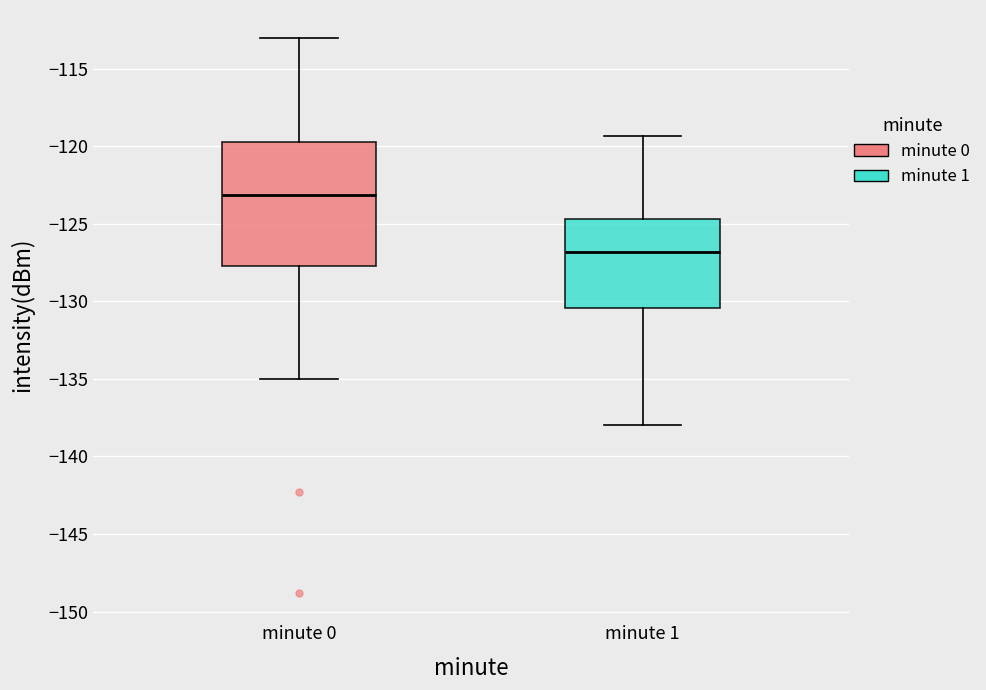

Reading left to right, read every box against the y-axis: the position of its median line, the range the box covers, and the ends of its whiskers. The values are not printed on the chart, so give them approximately, as read against the axis.

minute 0: median -123.0, box -127.5 to -119.5, whiskers -135.0 to -113.0
minute 1: median -127.0, box -130.5 to -124.5, whiskers -138.0 to -119.5